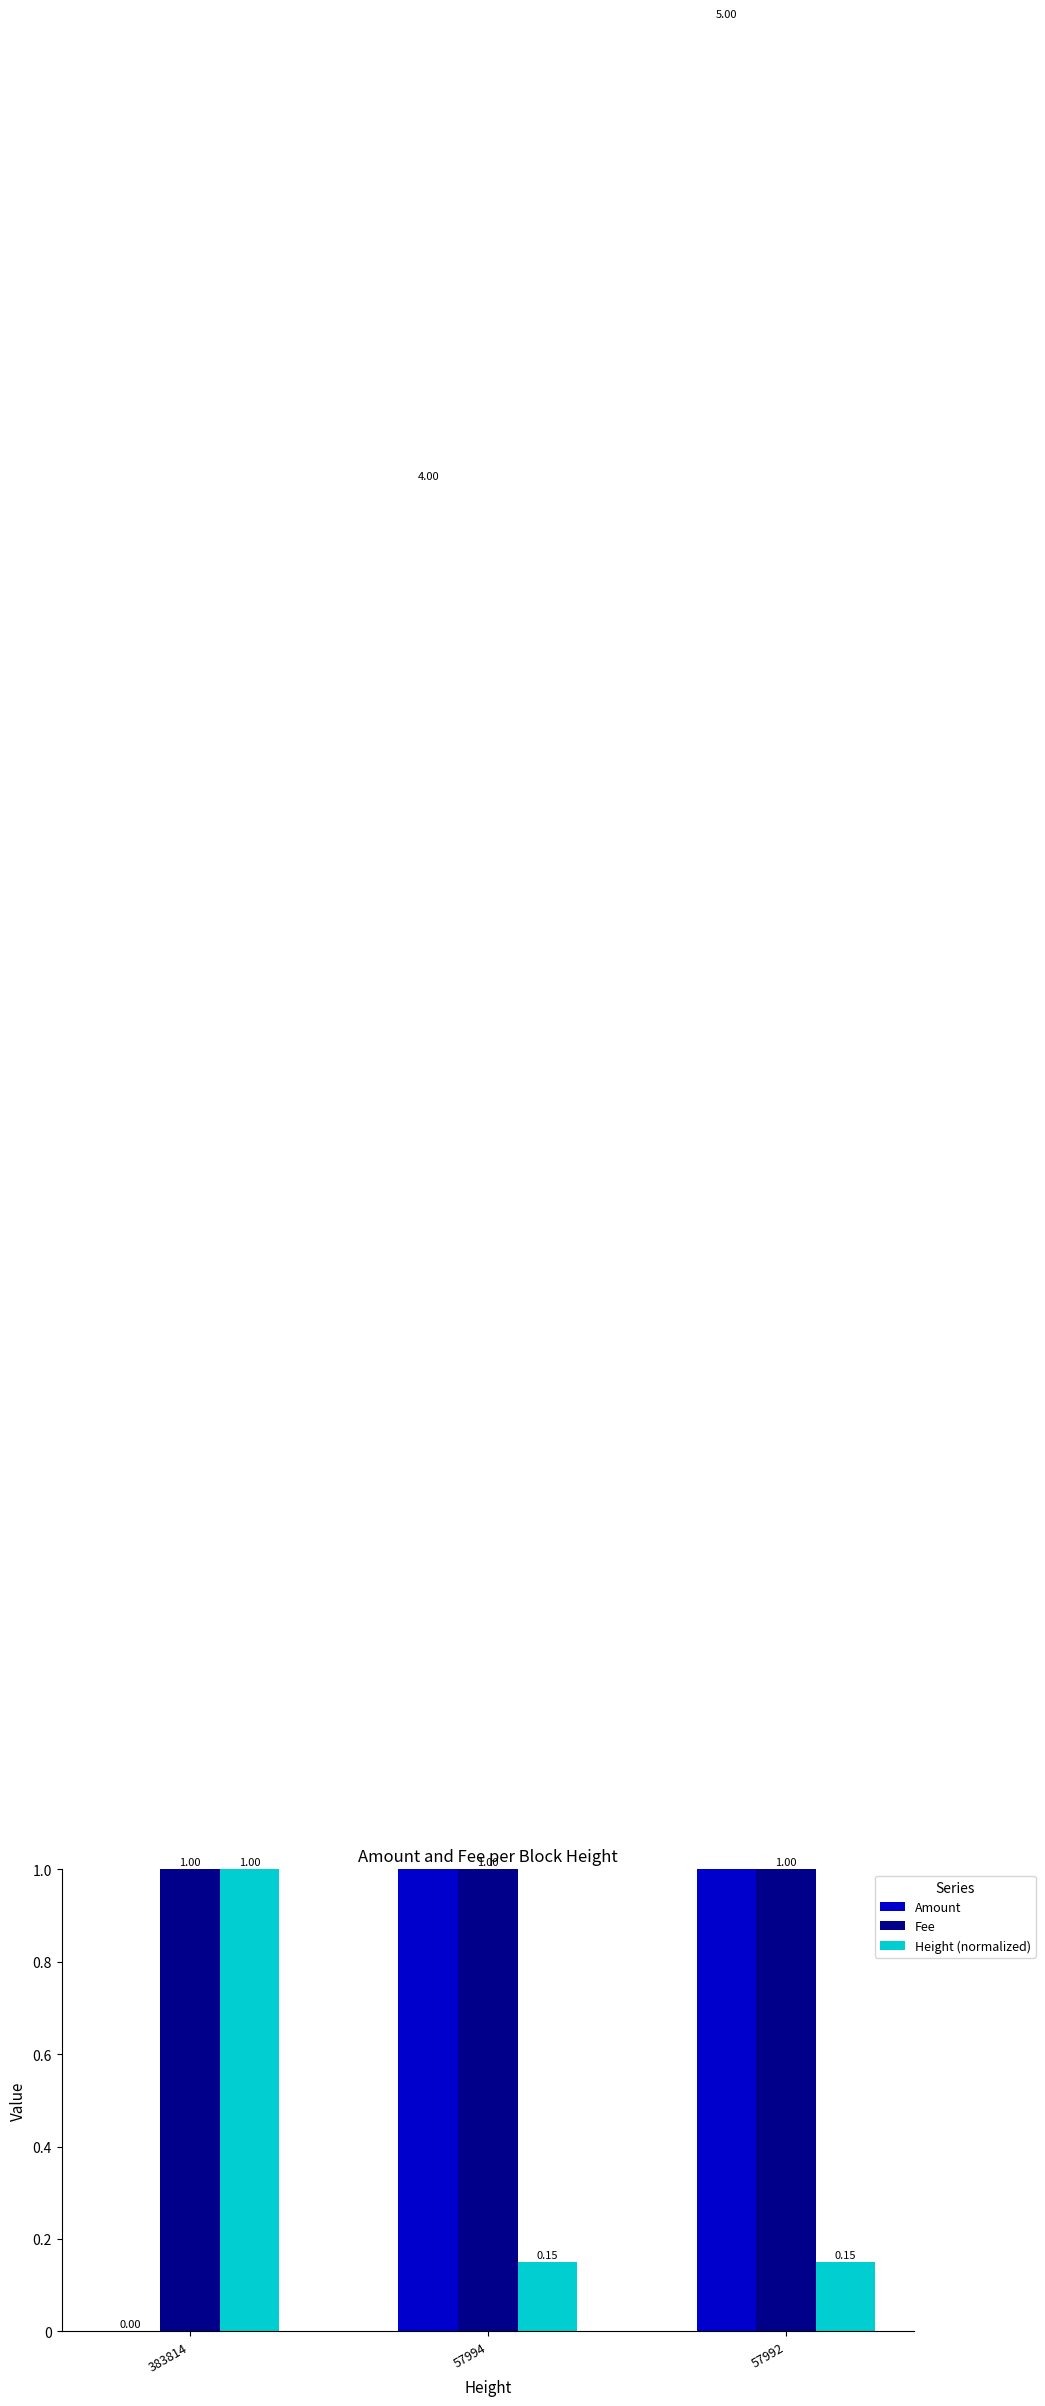

What value does the Amount series have at 57992?

5.0